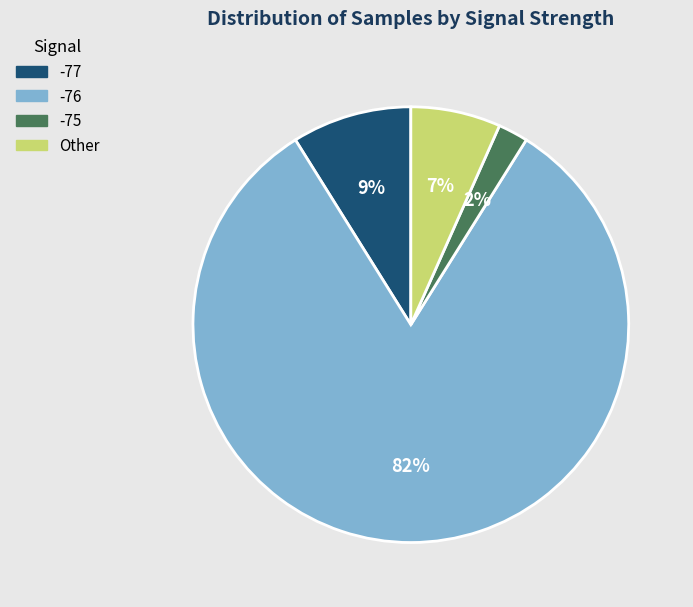

Does any single category account for the majority?

Yes